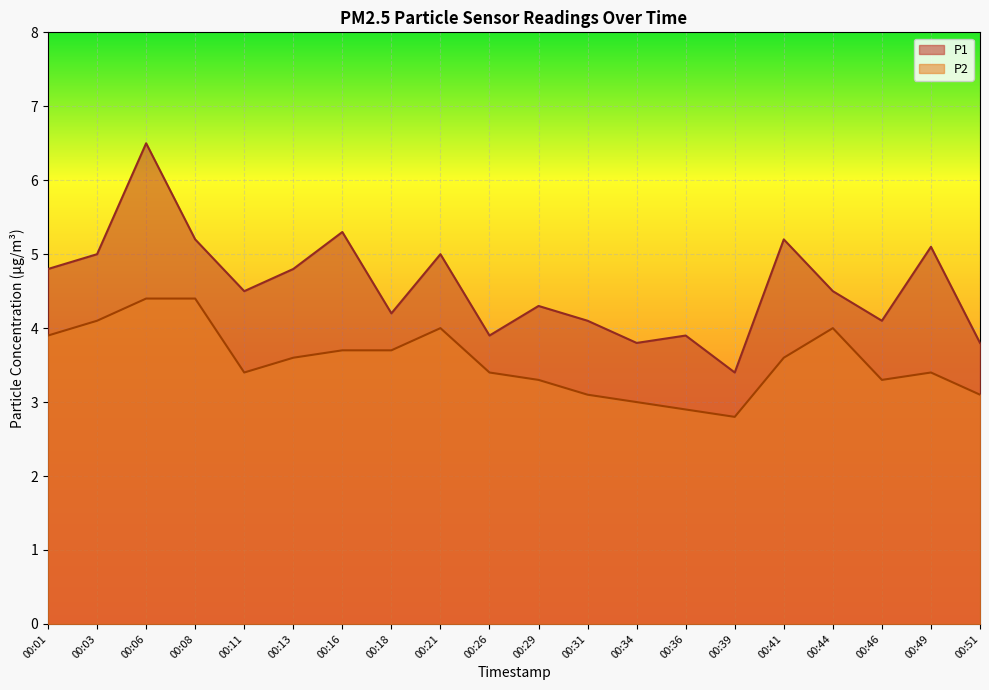

Which series changed the most between 00:18 and 00:49?

P1